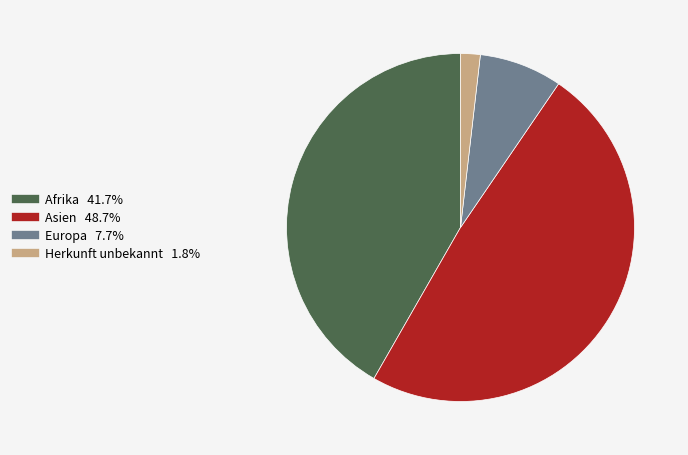

Between Asien and Afrika, which is larger?

Asien